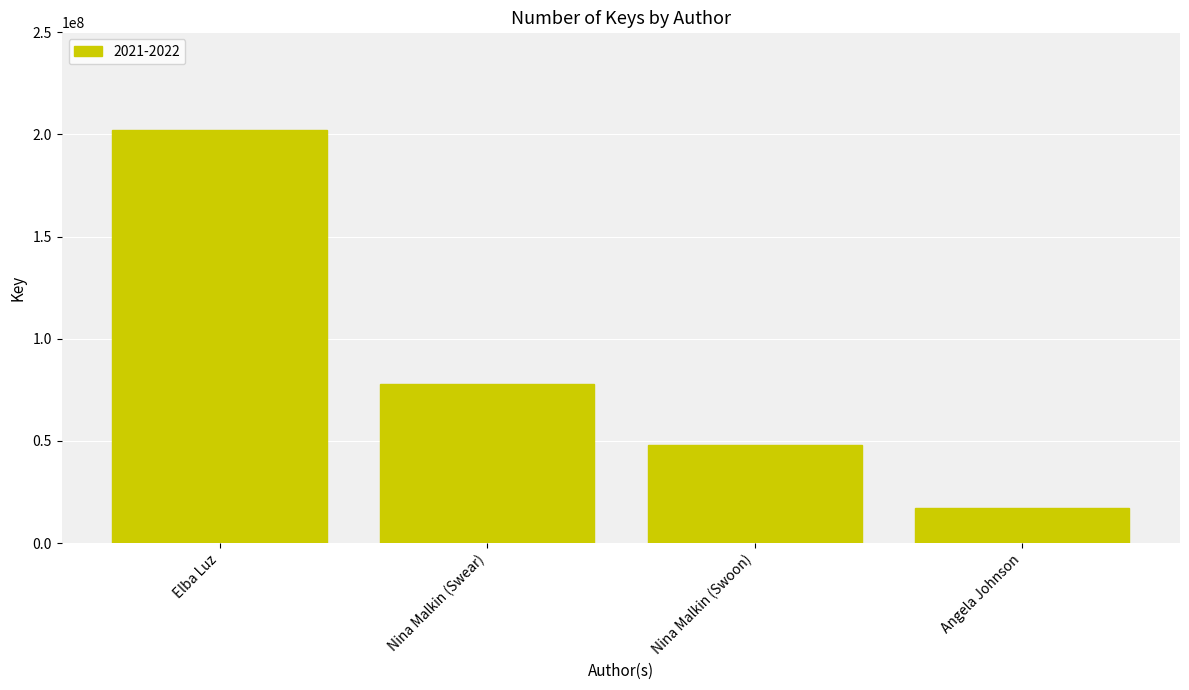

What is the maximum value shown in the chart?

202239976